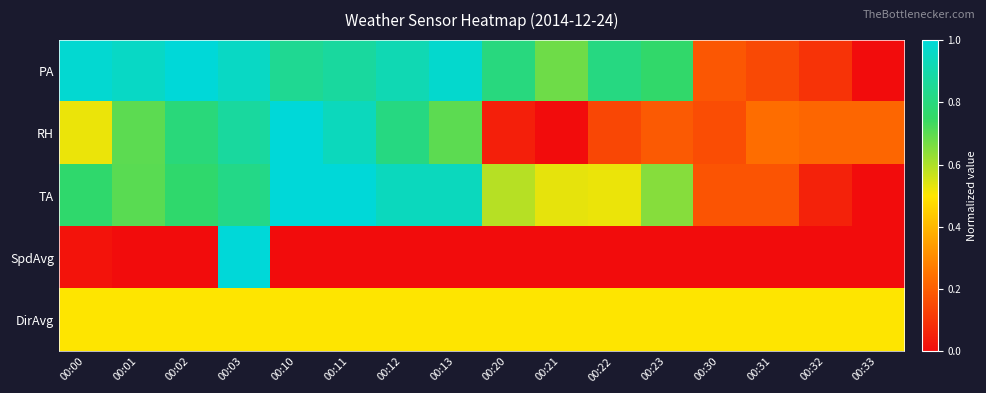

At how many categories does at least one series exceed 0?

16